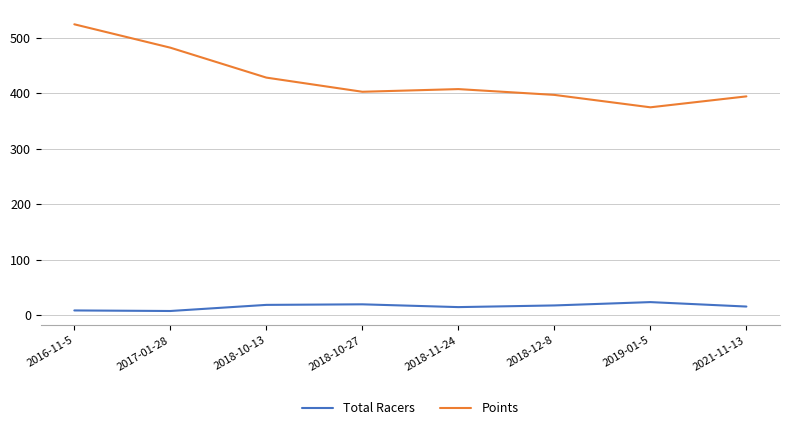

What is the difference between the highest and lowest values at 2018-11-24?

392.3